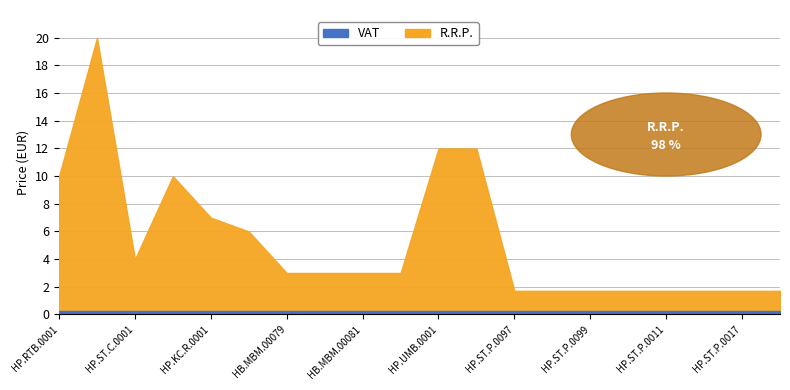

Reading left to right, list all the values displayed in this chart.

VAT: 0.2	0.2	0.2	0.2	0.2	0.2	0.2	0.2	0.2	0.2	0.2	0.2	0.2	0.2	0.2	0.2	0.2	0.2	0.2	0.2
R.R.P.: 10.0	20.0	4.0	10.0	7.0	6.0	3.0	3.0	3.0	3.0	12.0	12.0	1.7	1.7	1.7	1.7	1.7	1.7	1.7	1.7